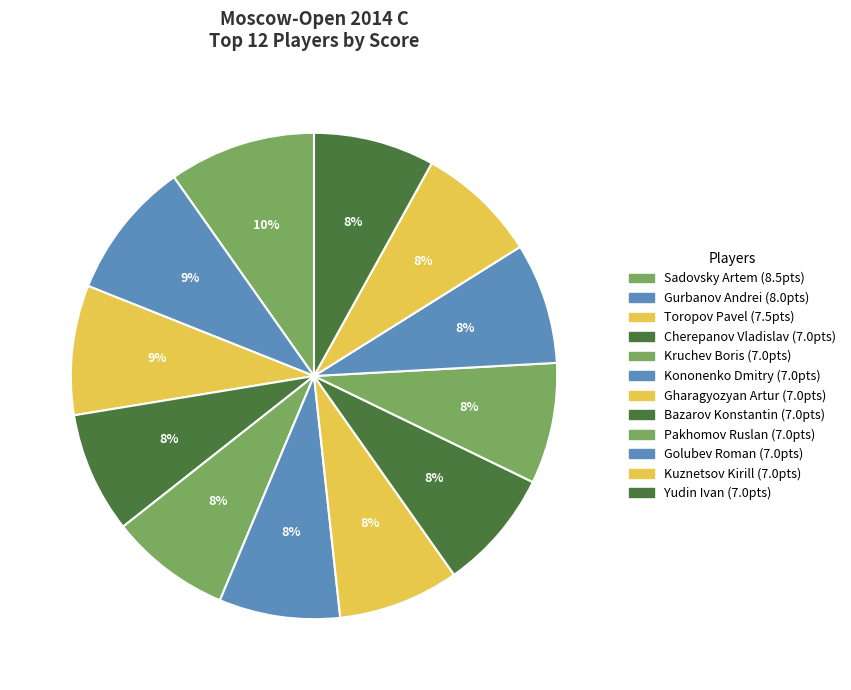

To the nearest percent, what is the difference between the largest and smallest slice percentages?

2%